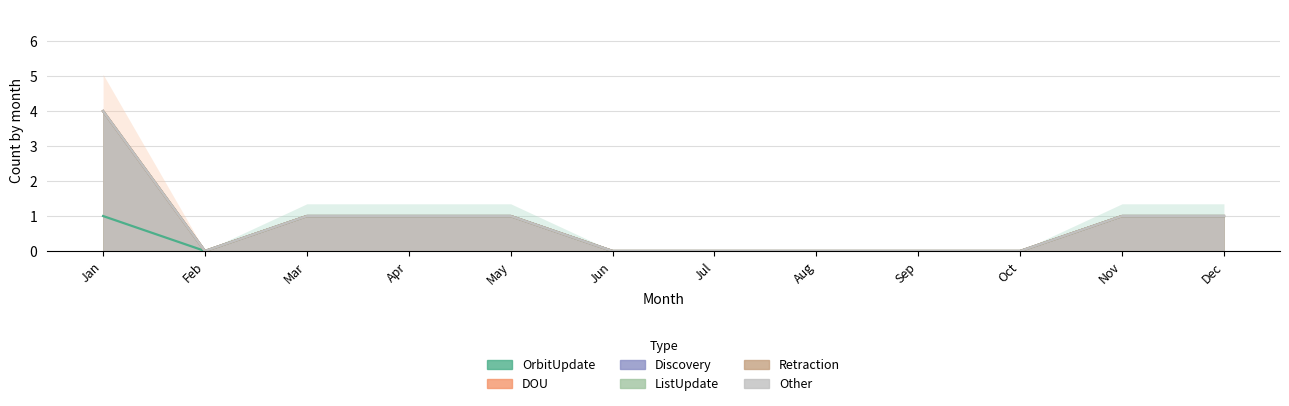

At Sep, list the series in order from largest to smallest.

OrbitUpdate, DOU, Discovery, ListUpdate, Retraction, Other